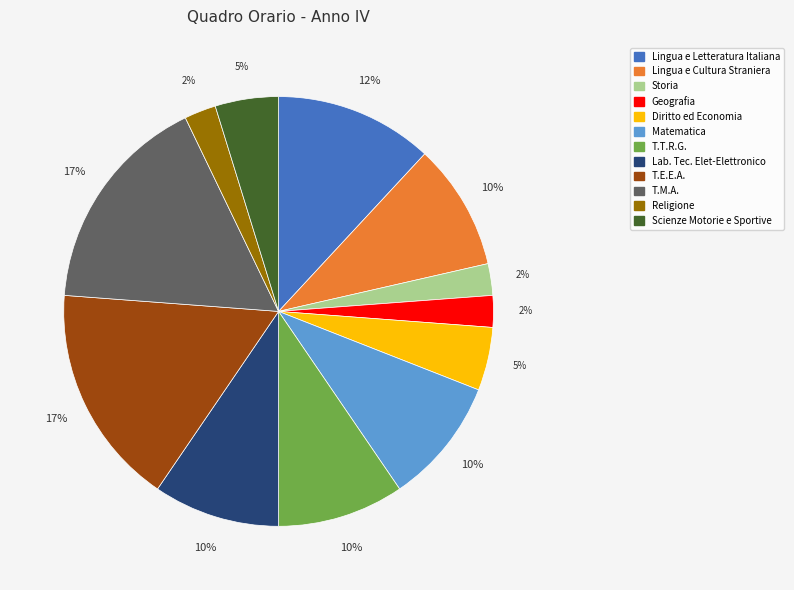

True or false: T.E.E.A. accounts for 11% of the total.

False